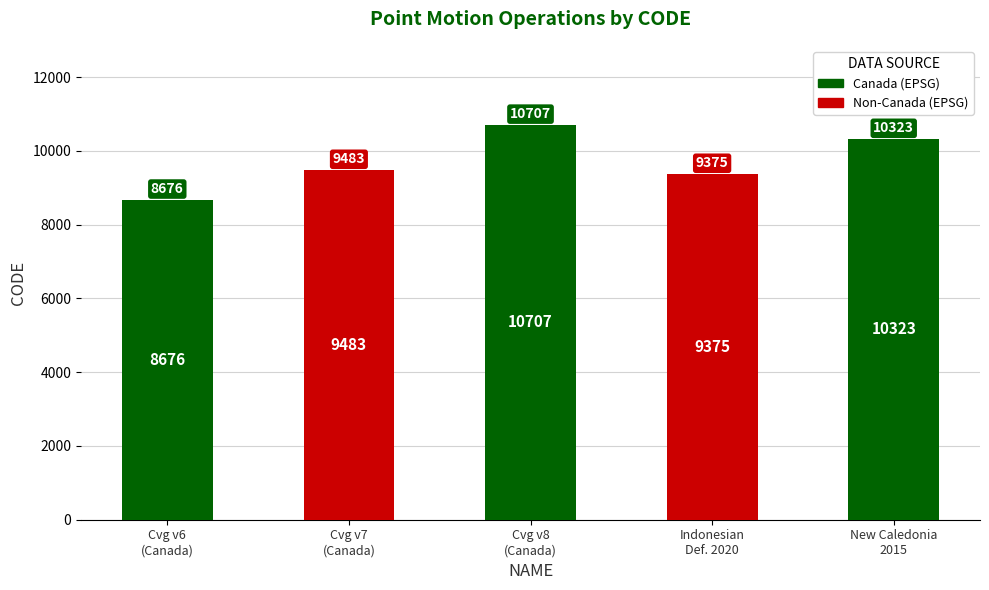

Reading left to right, transcribe all the data shown in this chart.

8676	9483	10707	9375	10323